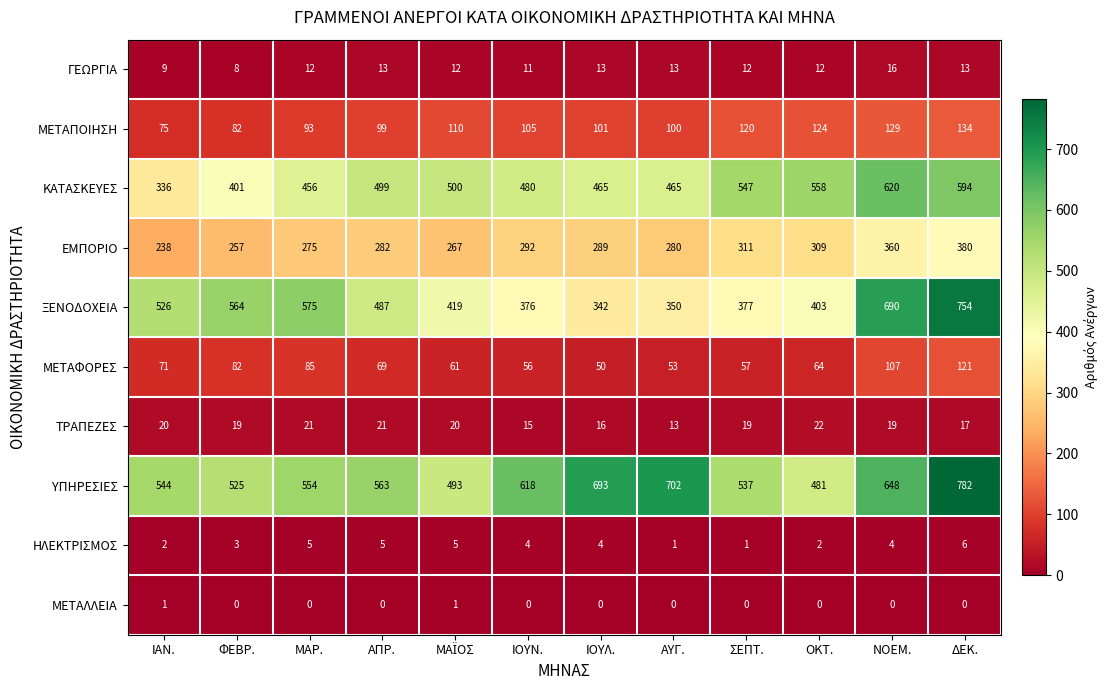

At which label does ΜΕΤΑΠΟΙΗΣΗ reach its peak?

ΔΕΚ.